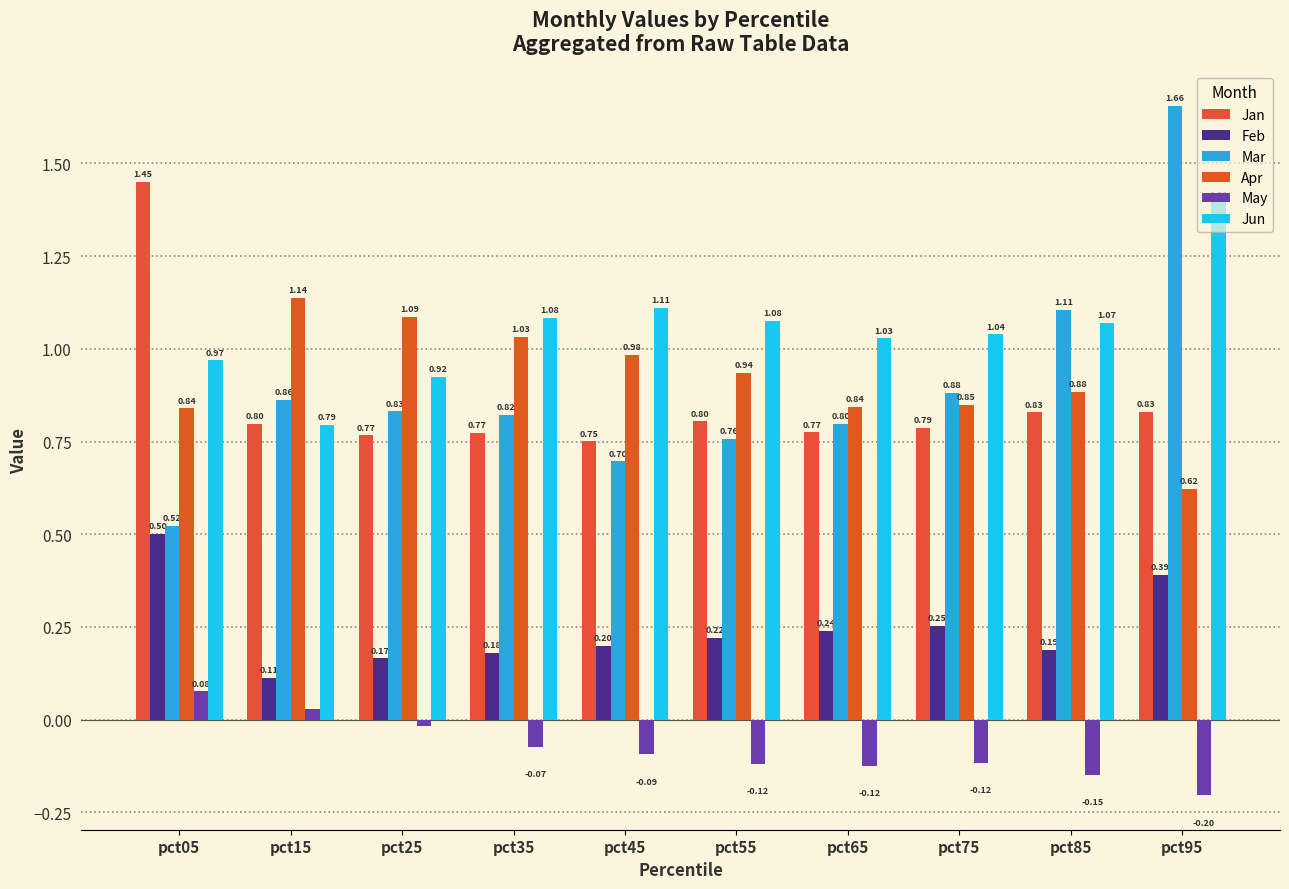

Read the May value at pct05.

0.1